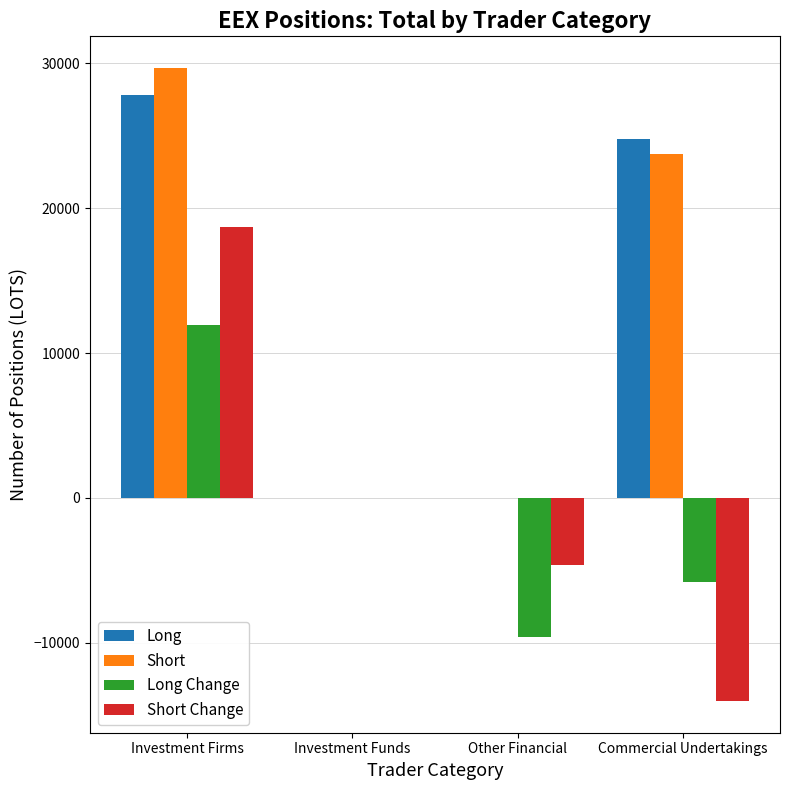

What is the sum of all Long Change values?

-3482.0